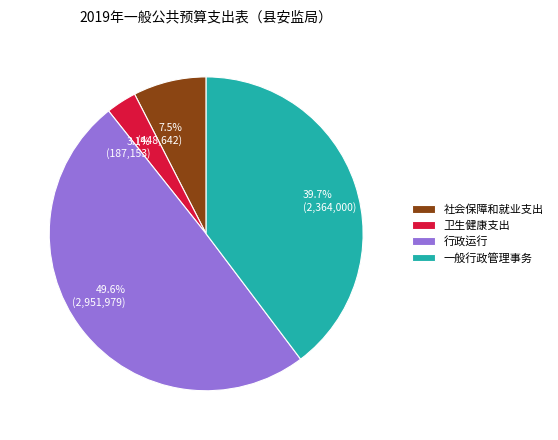

Is there any slice that represents more than half of the pie?

No